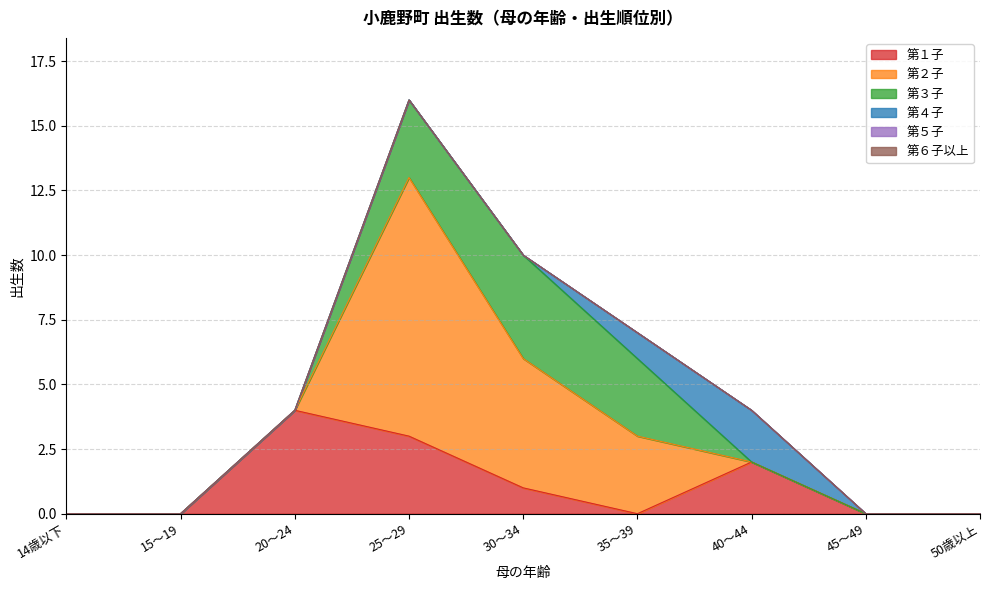

Between which two adjacent categories do 第３子 and 第４子 first intersect?

35～39 and 40～44